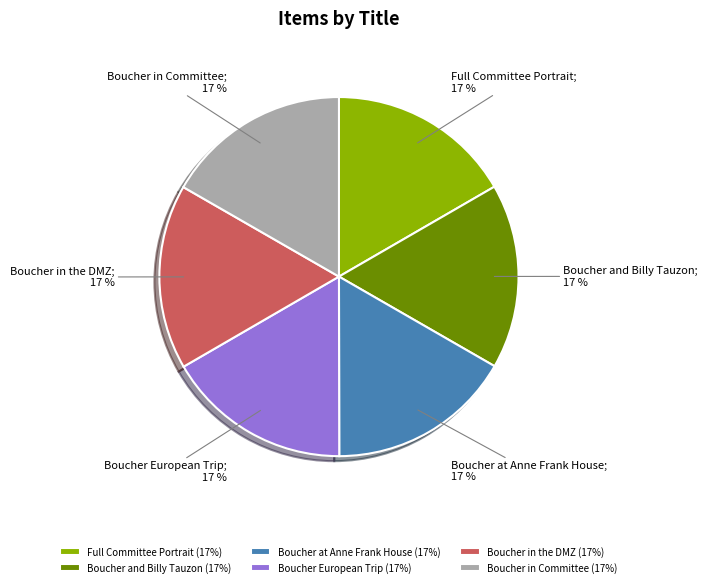

Is it true that Boucher in Committee is 17% of the pie?

True